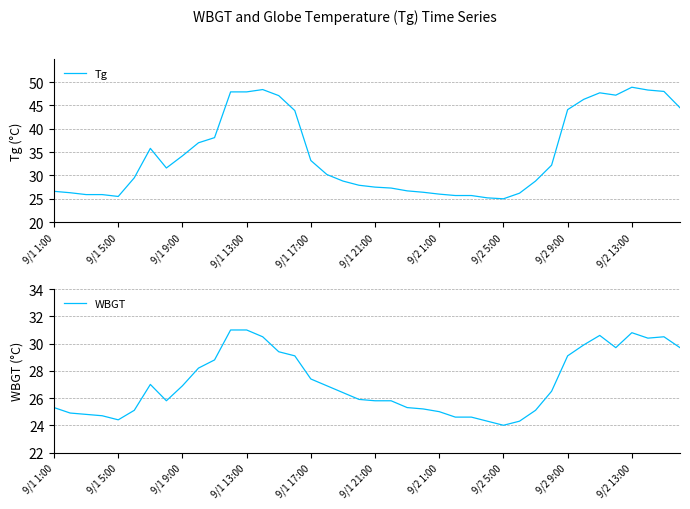

How many values in the WBGT series exceed 26?

21